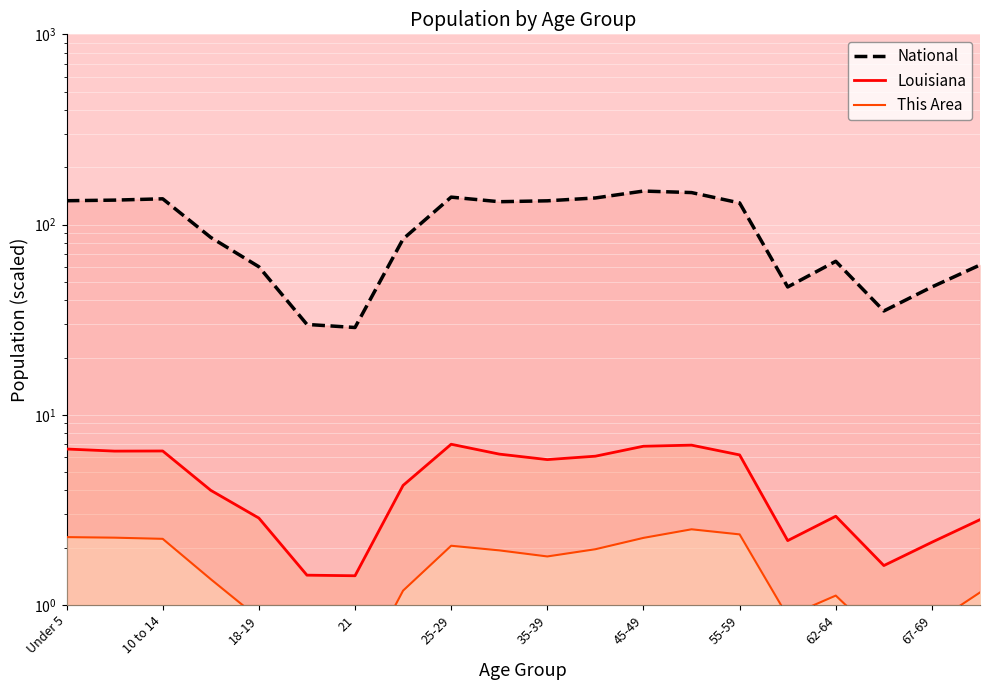

What is the difference between the maximum and minimum values in the Louisiana series?

5.6